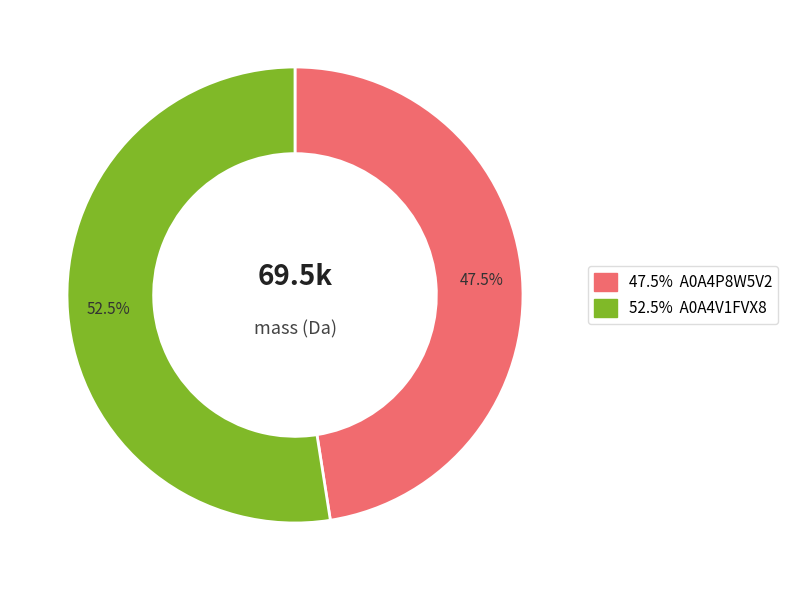

How many slices are in this pie chart?

2